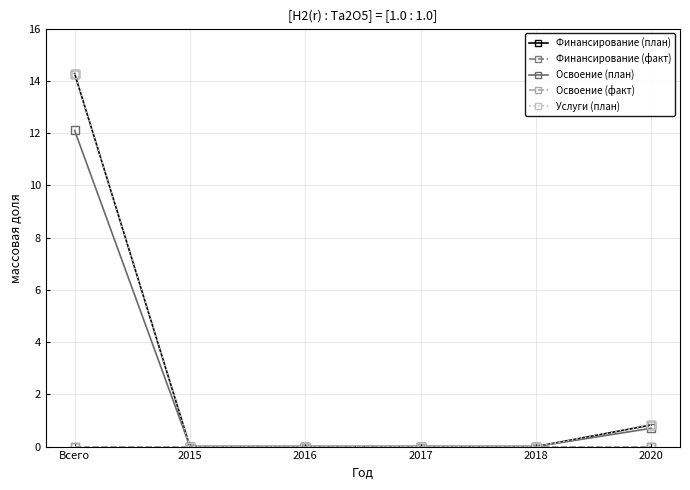

What is the average value of the Услуги (план) series?

2.5